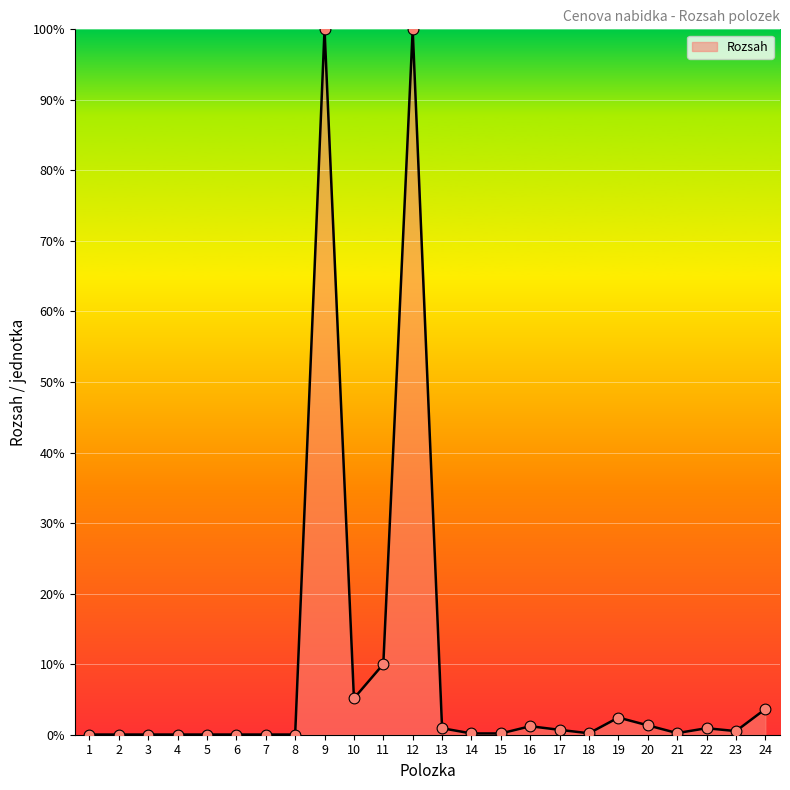

What is the difference between the maximum and minimum values?

100.0